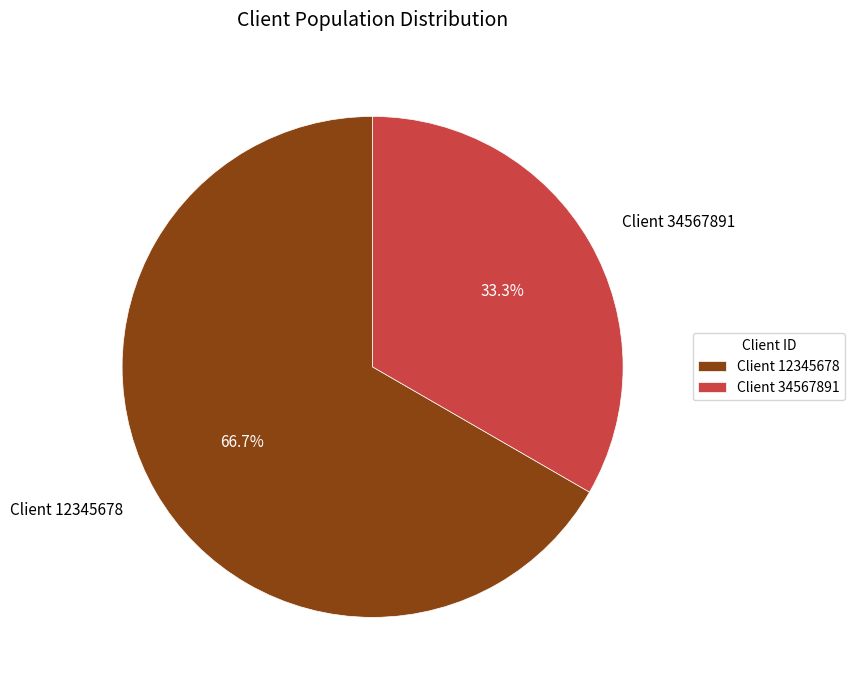

How many slices are in this pie chart?

2